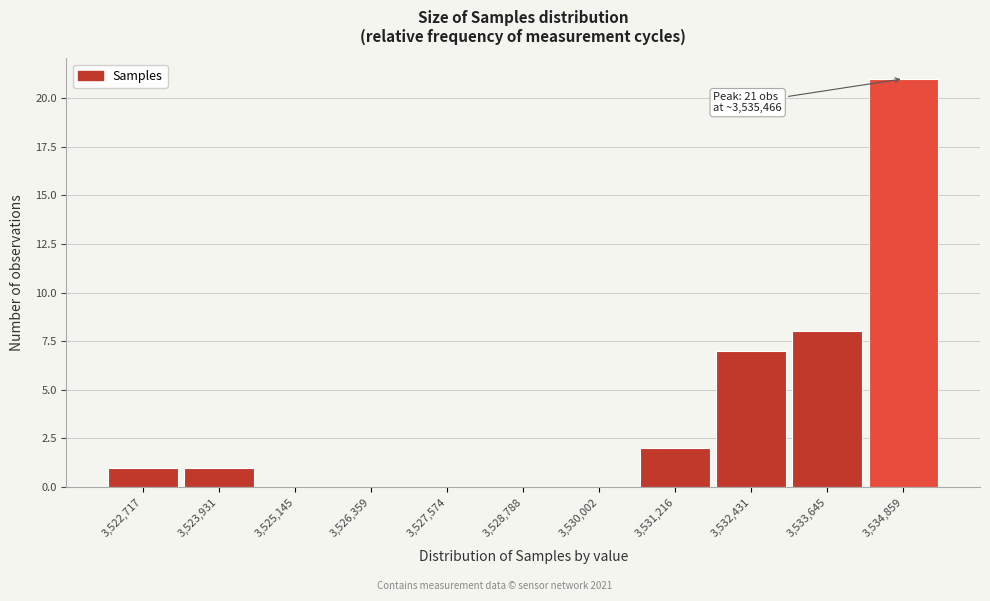

Reading left to right, transcribe all the data shown in this chart.

3,522,717=1	3,523,931=1	3,525,145=0	3,526,359=0	3,527,574=0	3,528,788=0	3,530,002=0	3,531,216=2	3,532,431=7	3,533,645=8	3,534,859=21